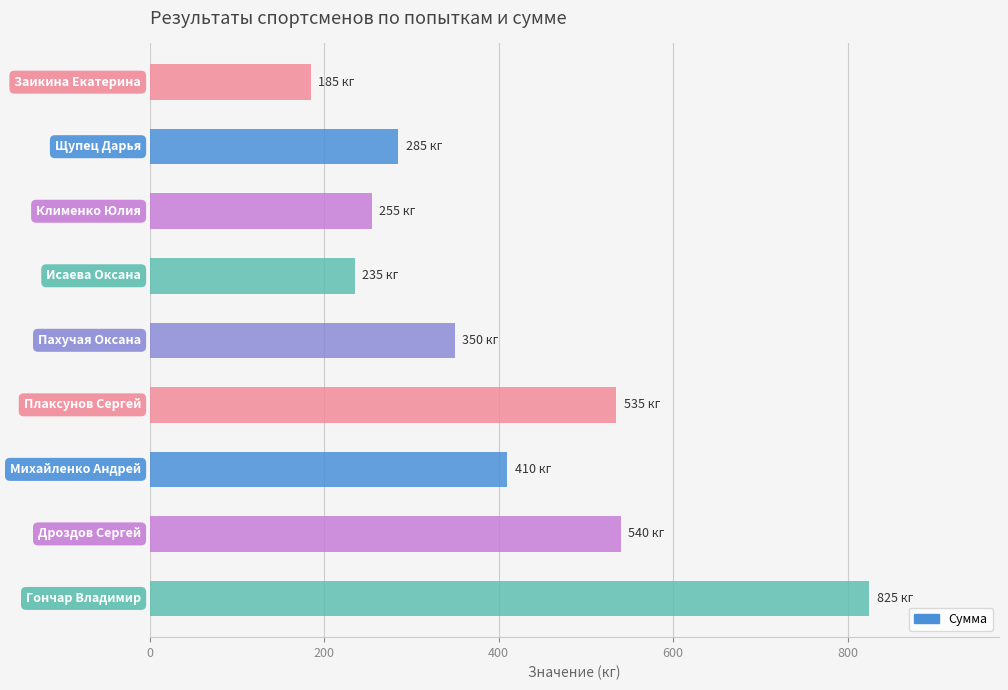

What is the sum of all values?

3620